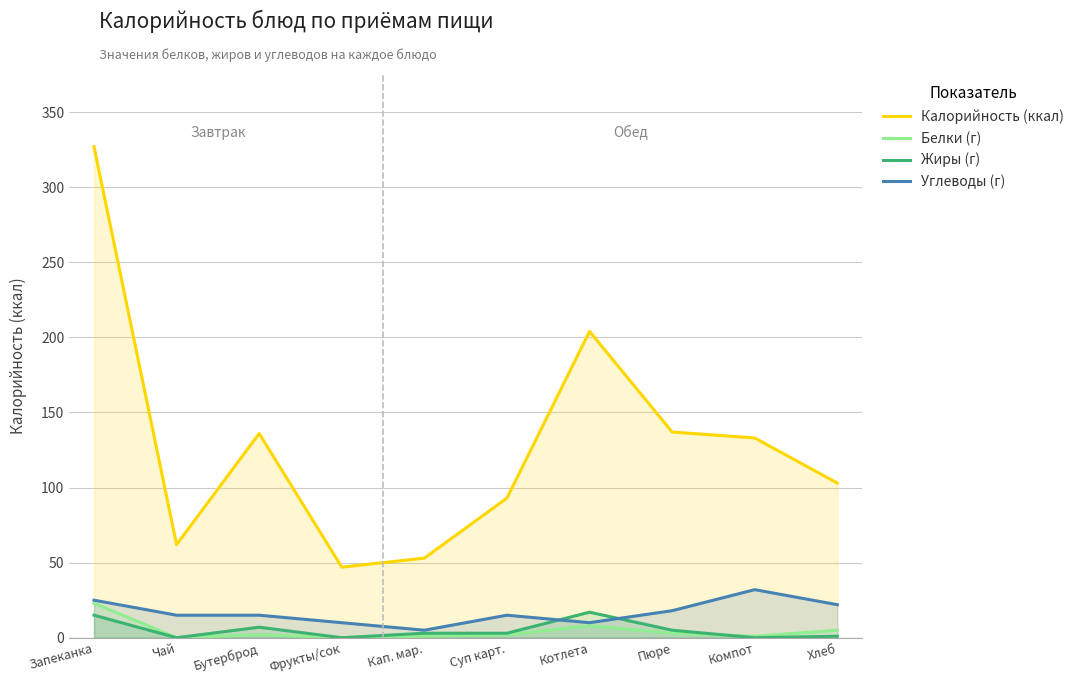

Does the chart display data point markers on the line(s)?

No